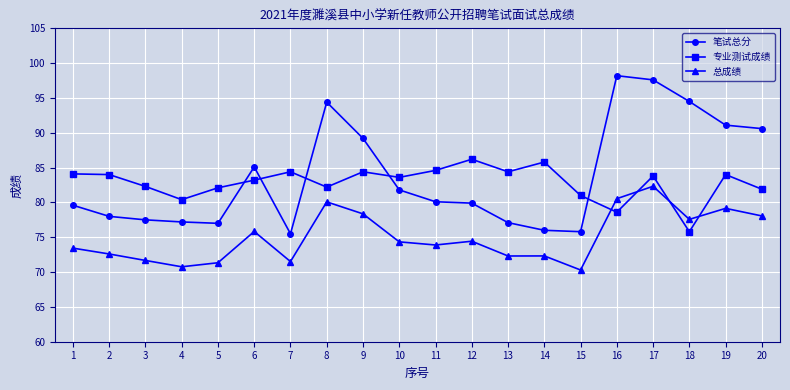

What is the value of the 专业测试成绩 point at the 7th from the left?

84.4